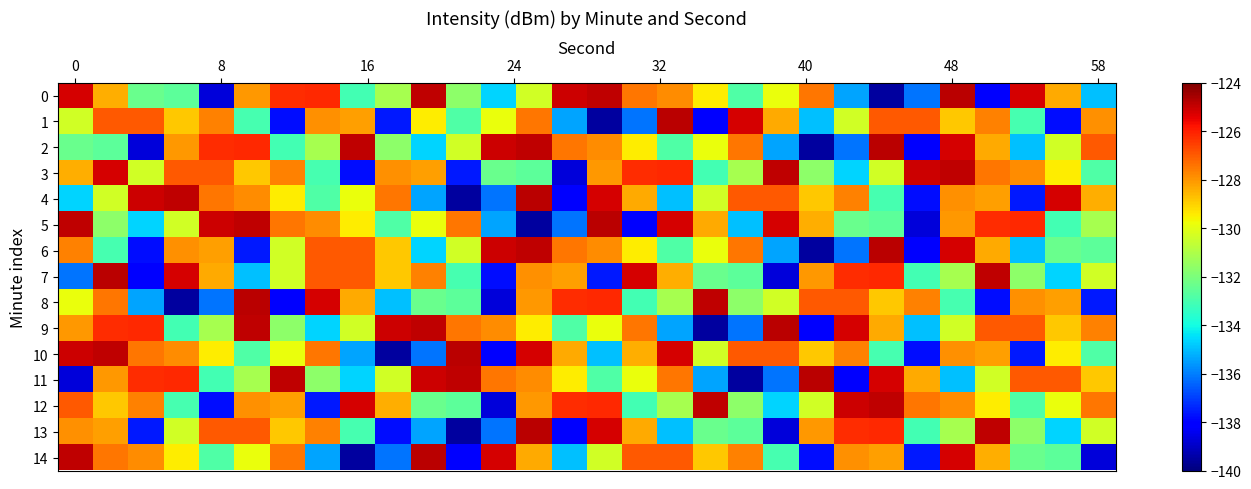

What is the maximum value shown in the chart?

-124.8